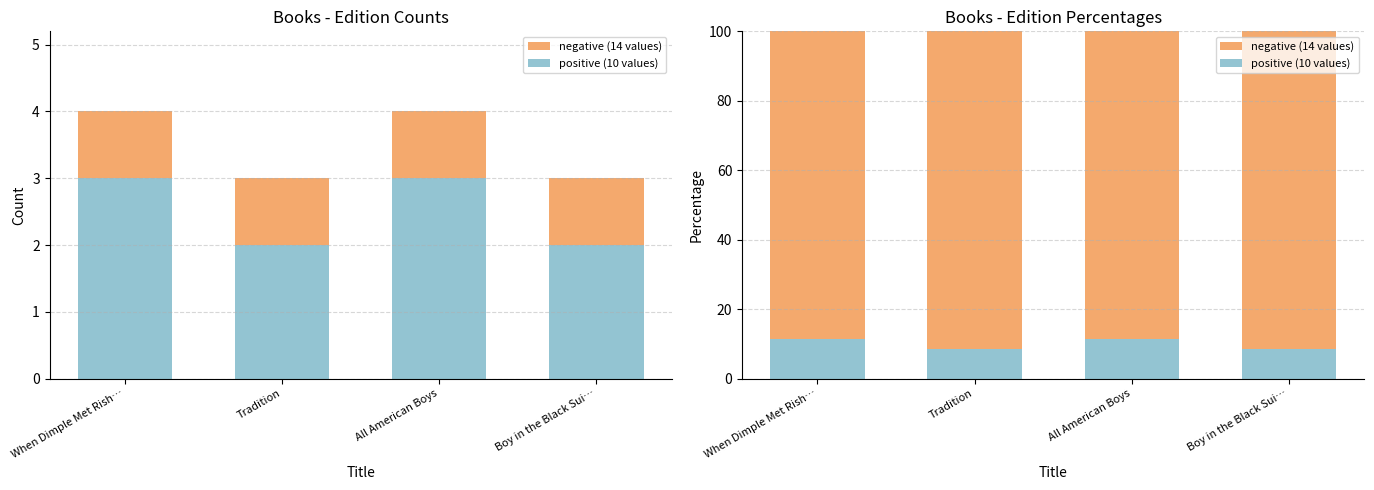

Which label corresponds to the largest value in the chart?

When Dimple Met Rish…